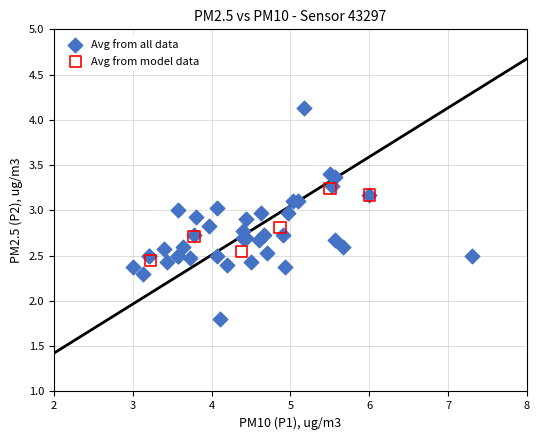

Which series has the largest Y range (max minus min)?

Avg from all data